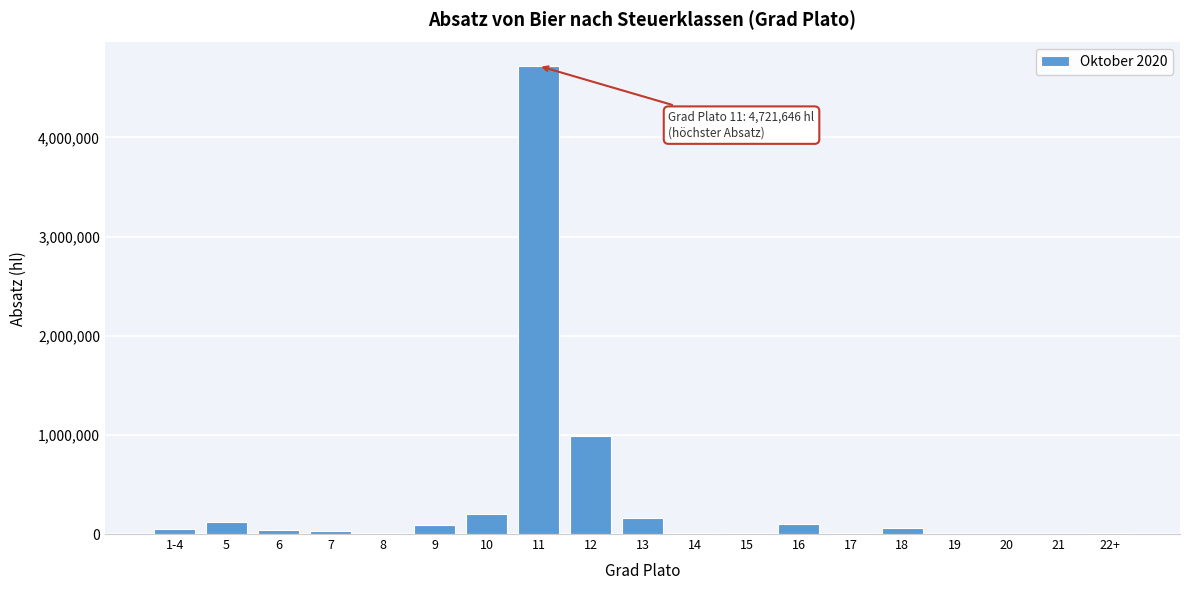

What is the maximum value shown in the chart?

4721646.5